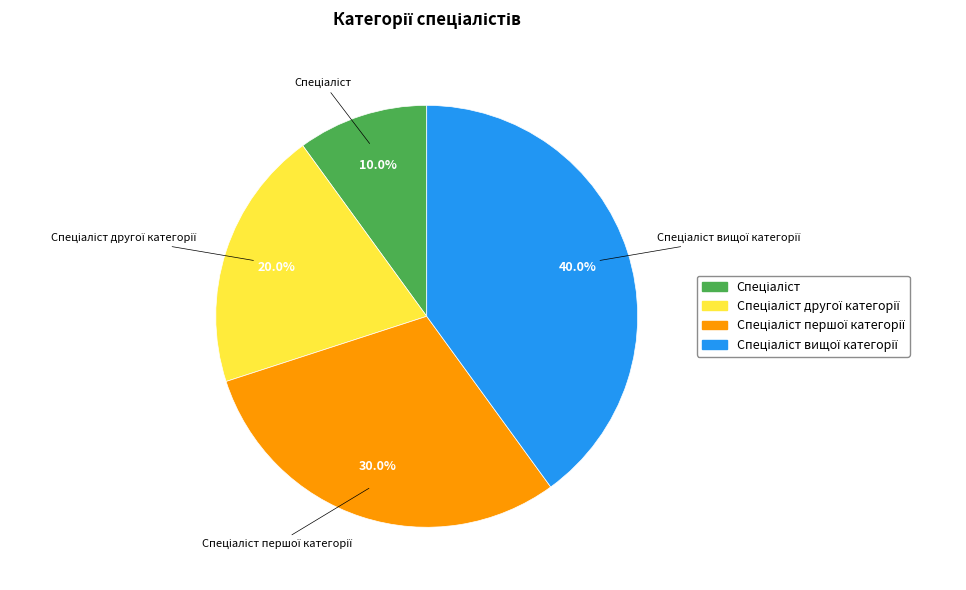

Does any single category account for the majority?

No